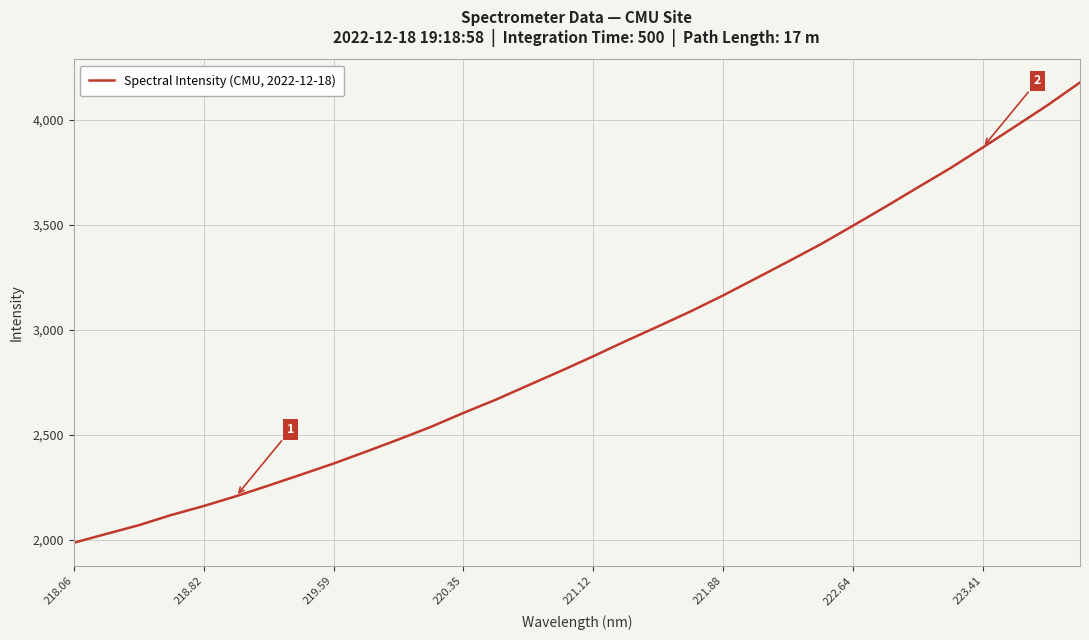

What is the difference between the maximum and minimum values?

2190.3